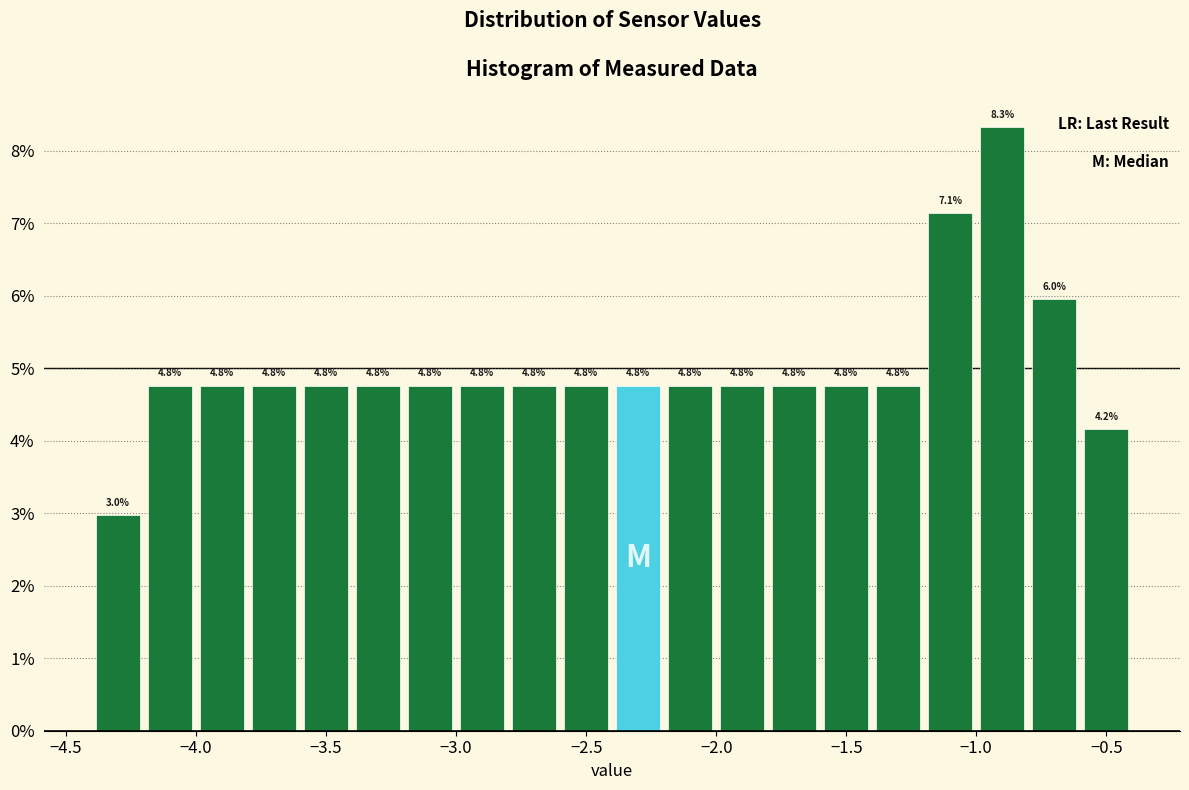

Which range on the x-axis has the tallest bar?

-1.0 to -0.8